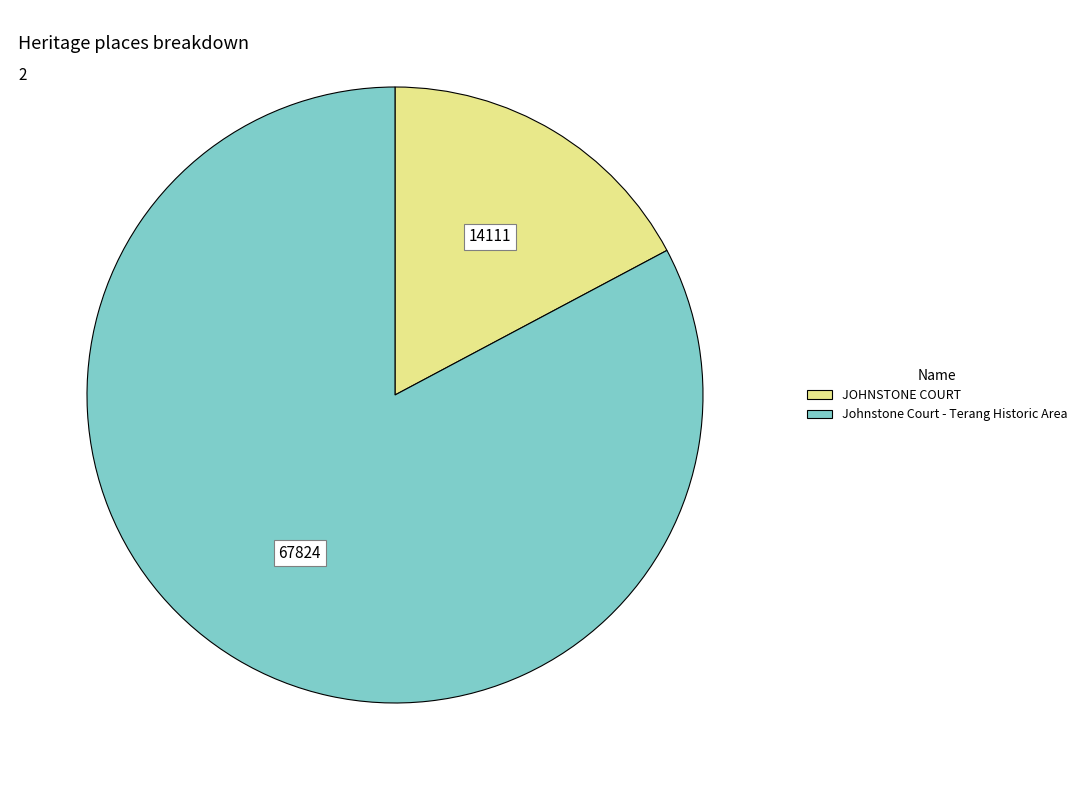

How many segments does this pie chart have?

2